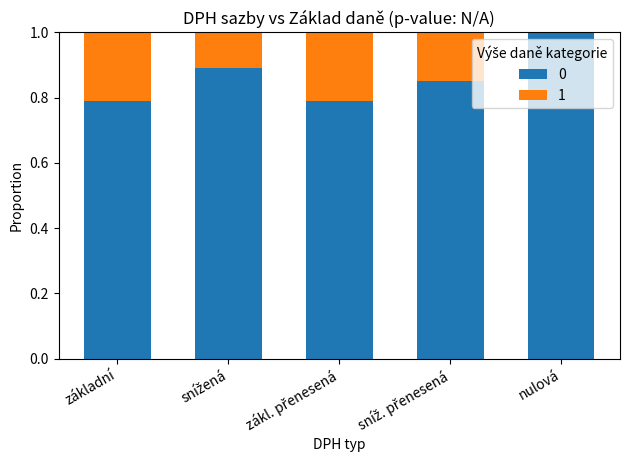

What is the maximum value for 0?

1.0